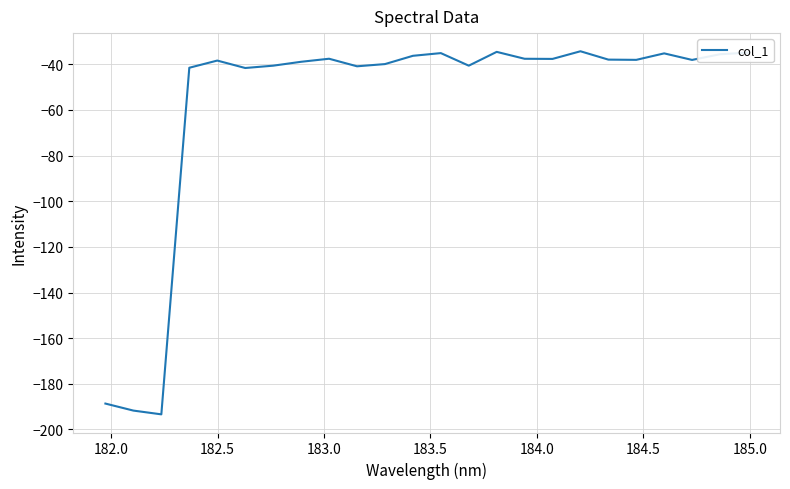

What is the greatest value displayed?

-34.3